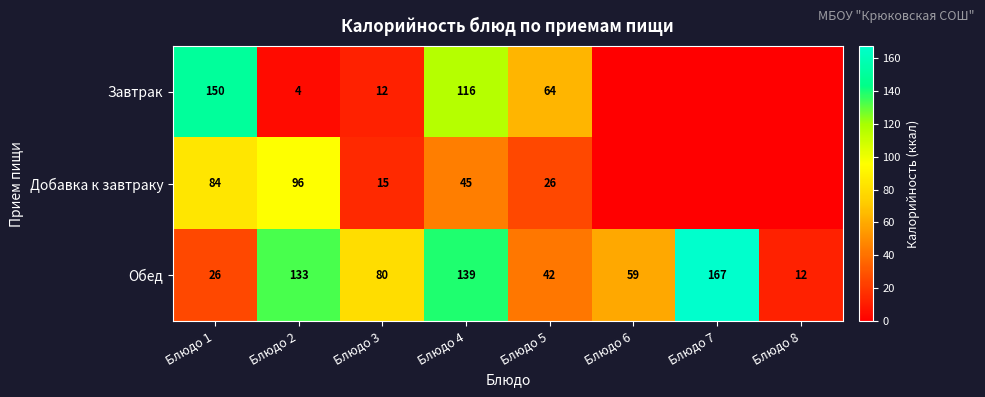

Read the Обед value at Блюдо 2.

133